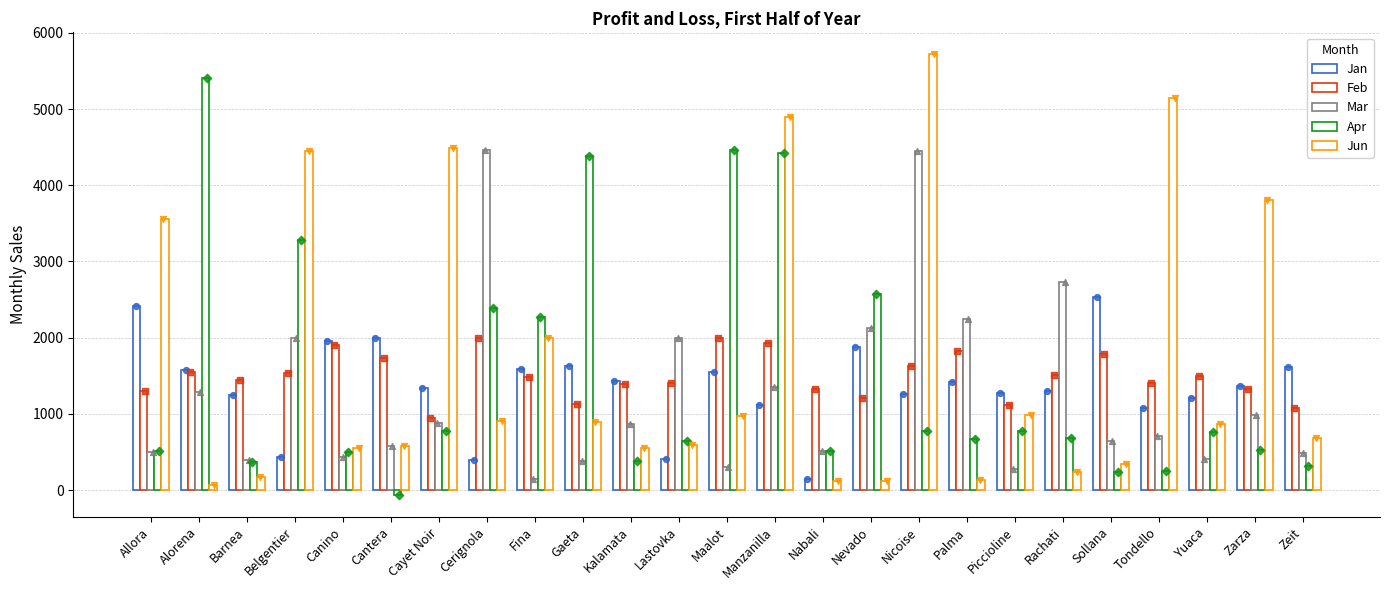

Which series contains the lowest Y value?

Apr